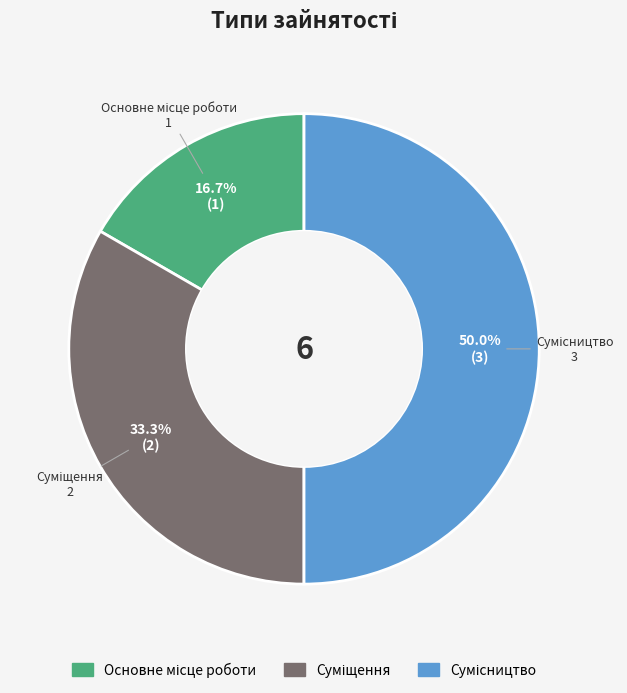

Count the number of slices in the pie.

3